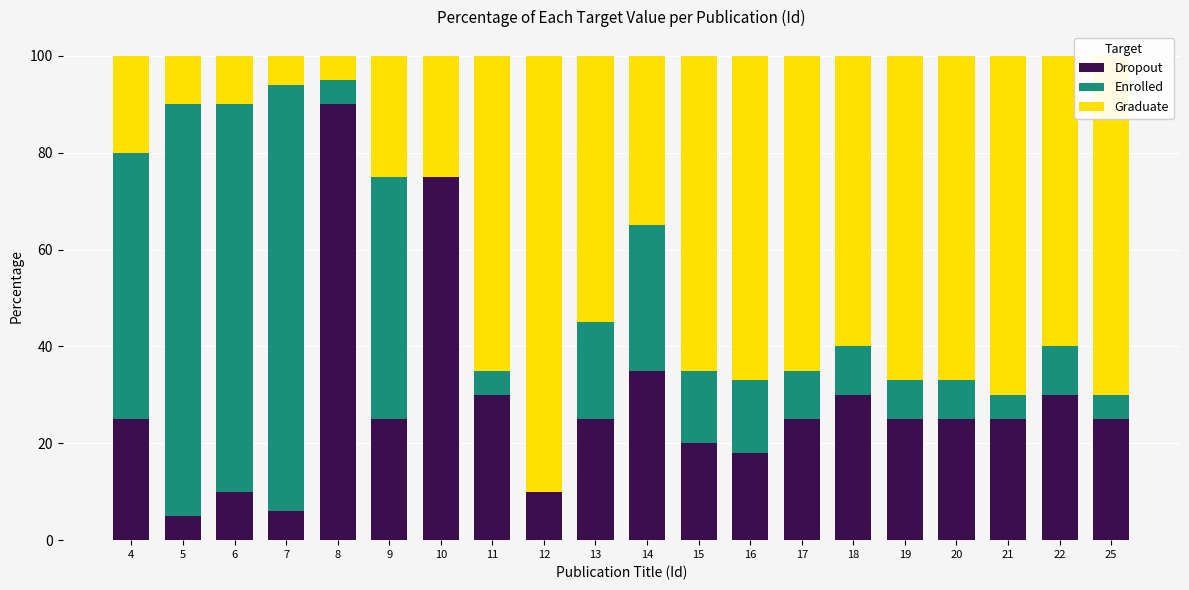

What are all the series names shown in the legend?

Dropout, Enrolled, Graduate